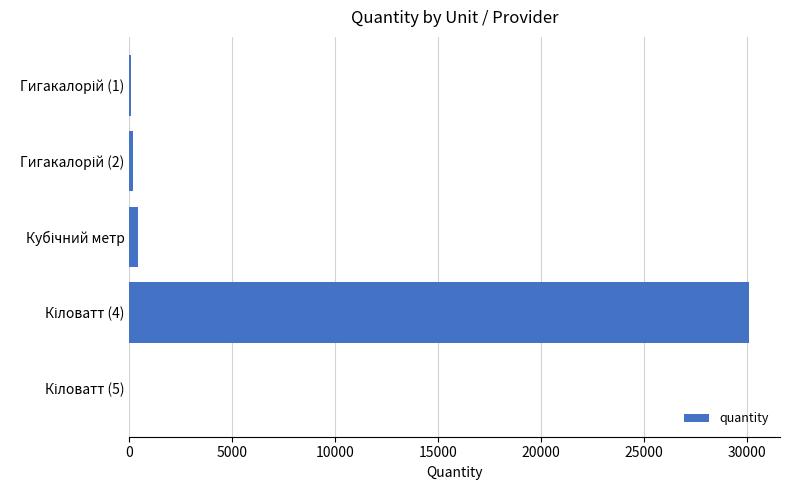

What is the sum of all values?

30798.2